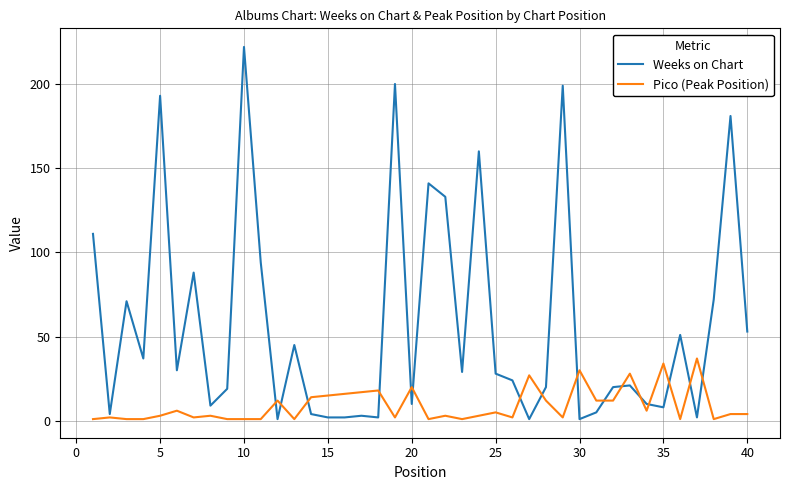

Which series has the largest total across all categories?

Weeks on Chart